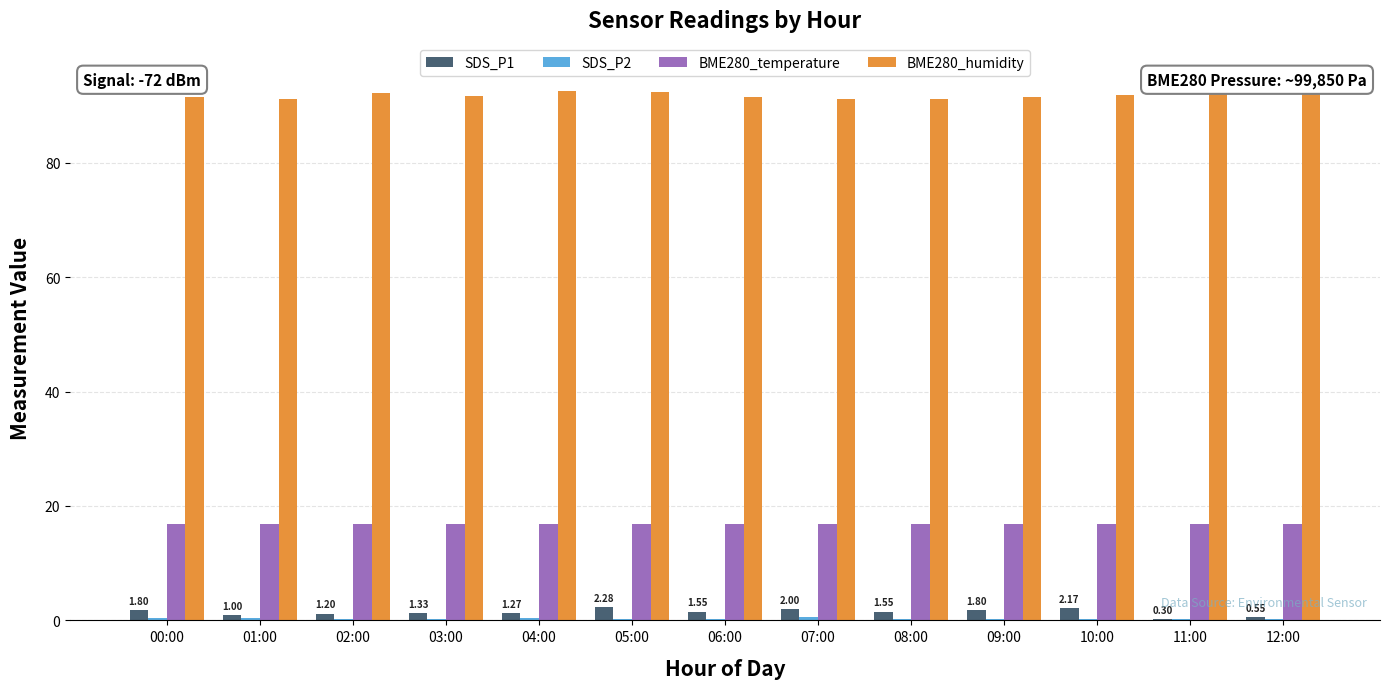

List the series in order of their peak value, highest first.

BME280_humidity, BME280_temperature, SDS_P1, SDS_P2